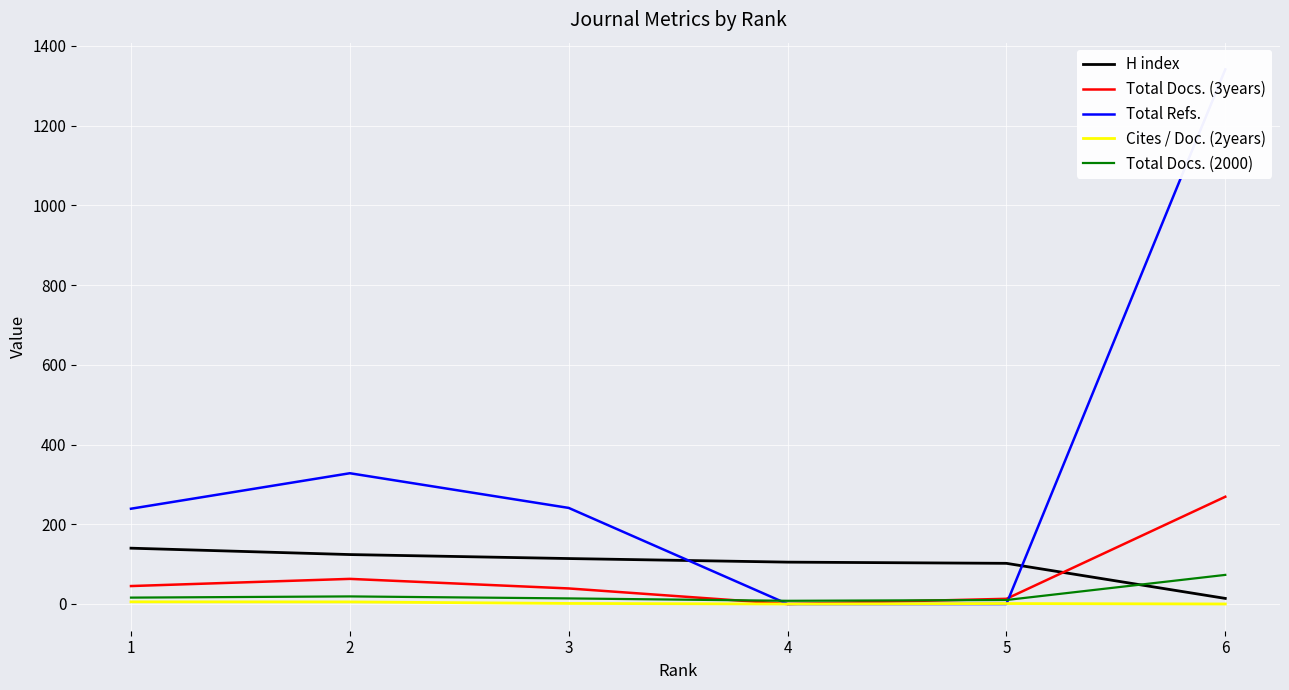

List the labels in order of Cites / Doc. (2years) value, largest first.

1, 2, 3, 5, 6, 4